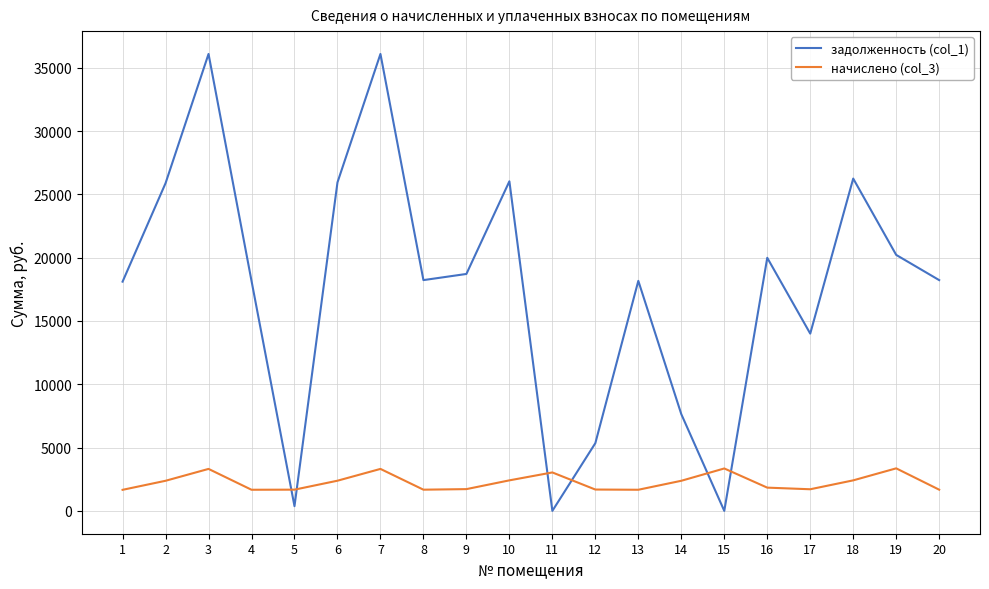

What is the difference between the maximum and minimum values in the начислено (col_3) series?

1696.3